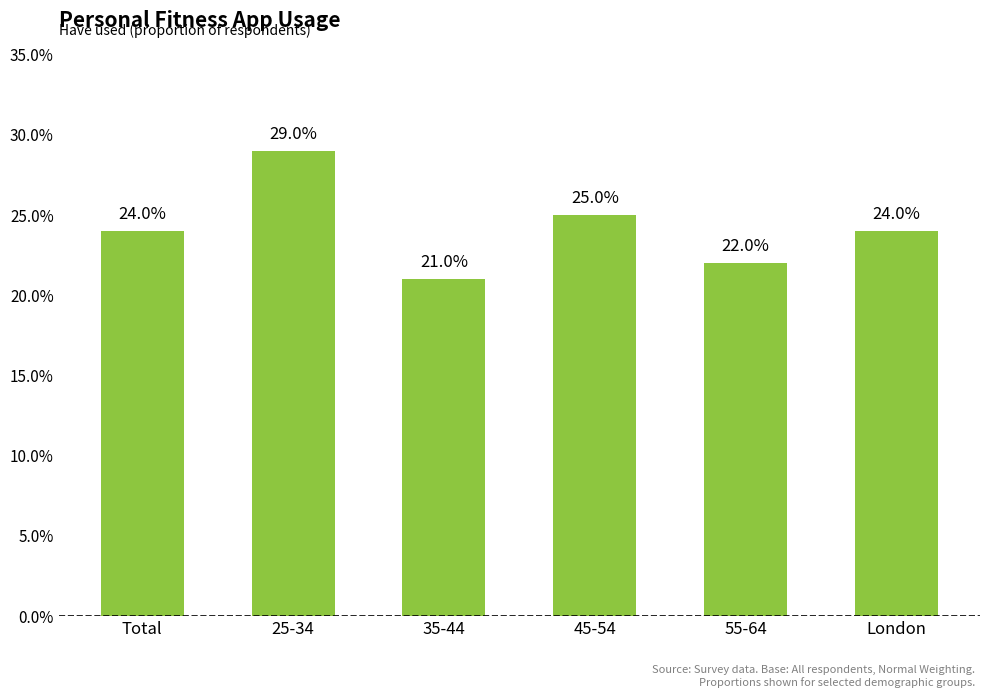

Does the chart contain any negative values?

No